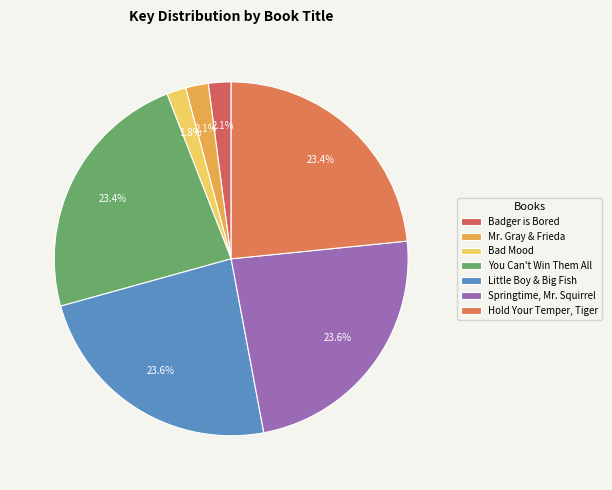

Which slice is the largest?

Little Boy and the Big Fish